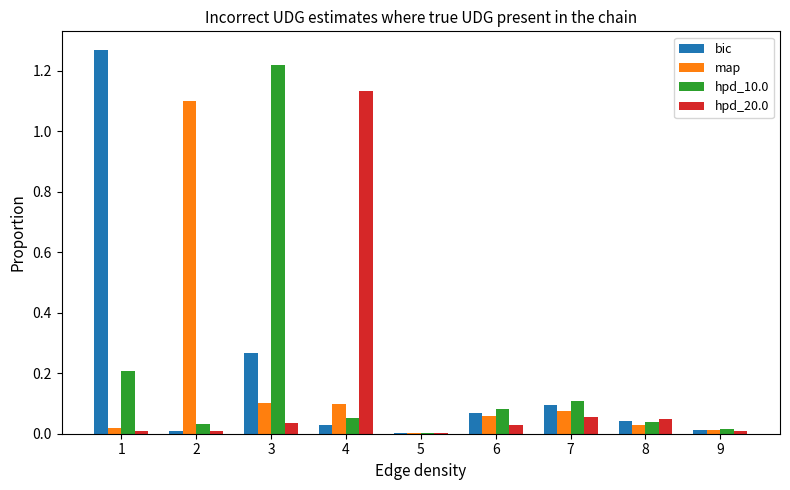

True or false: hpd_20.0 has a value of 0.0 at 1.

True